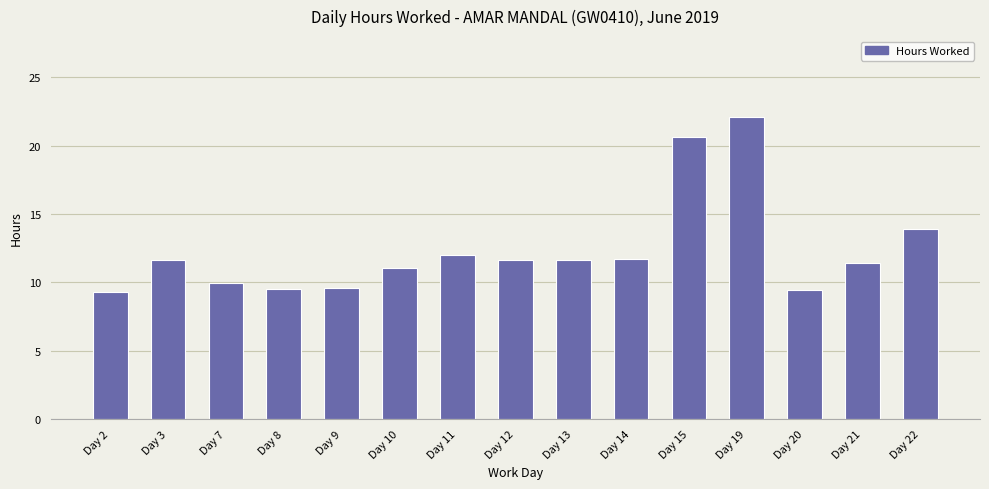

Does the chart contain stacked bars?

No